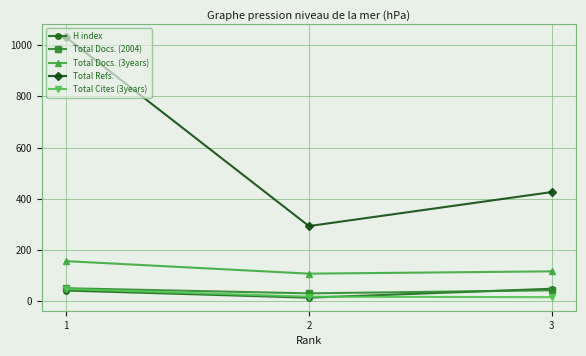

What is the total value across all series at 2?

460